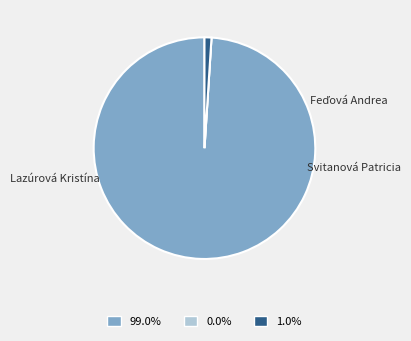

Does Lazúrová Kristína represent more than half of the total?

No